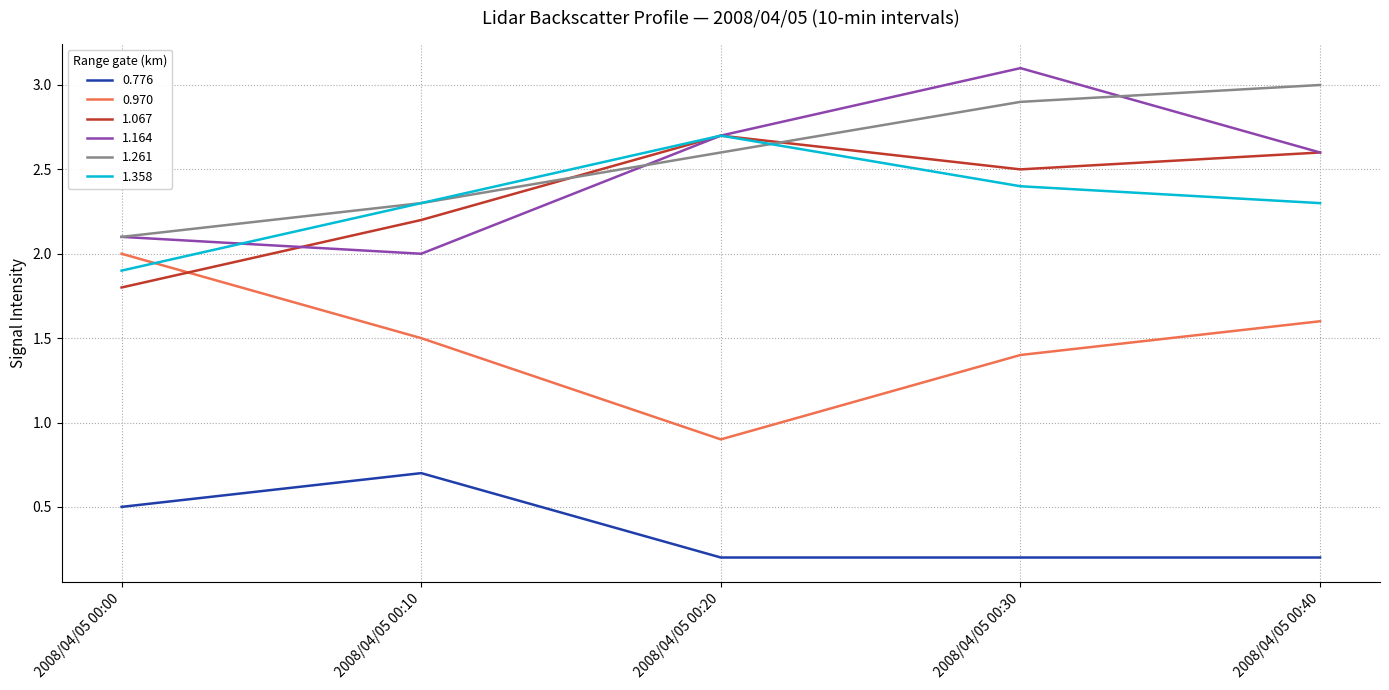

In 0.776, how many points are higher than both neighbors (excluding endpoints)?

1